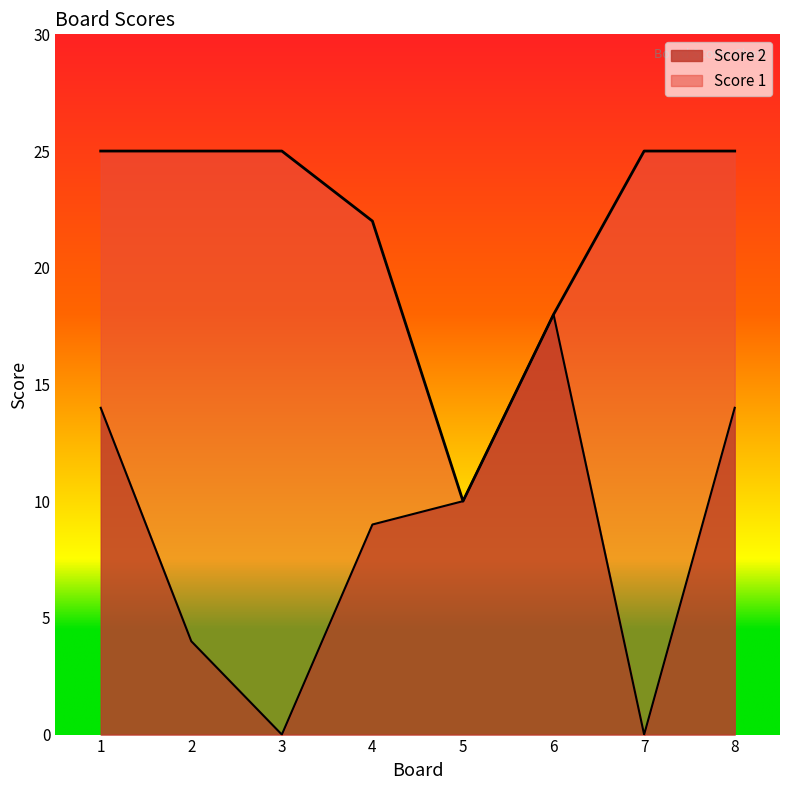

What is the highest value of the Score 2 series?

18